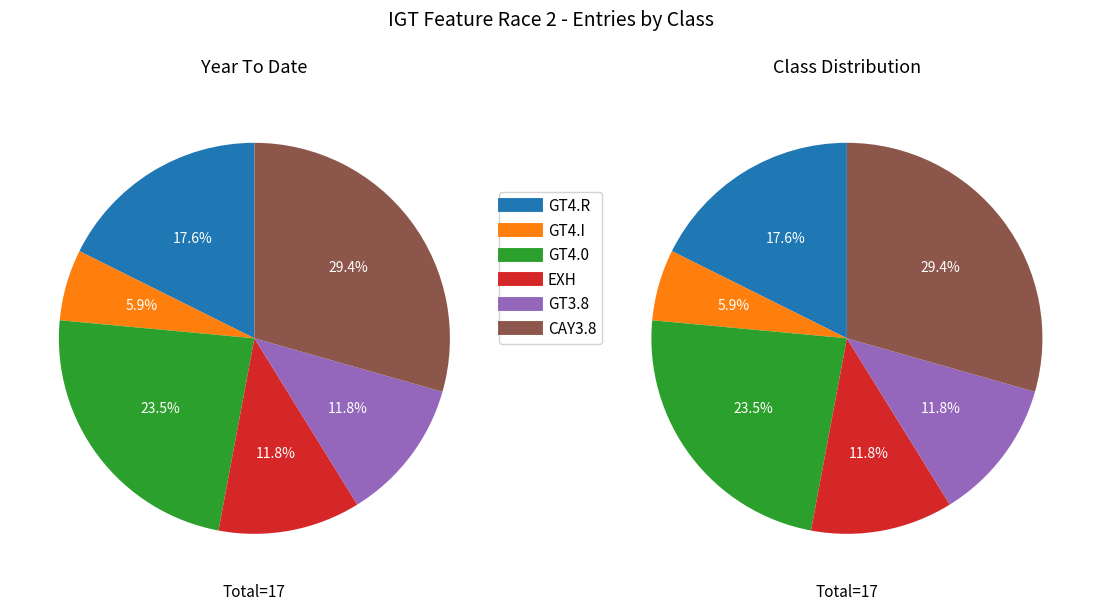

Is the sum of GT3.8 and GT4.I greater than half?

No